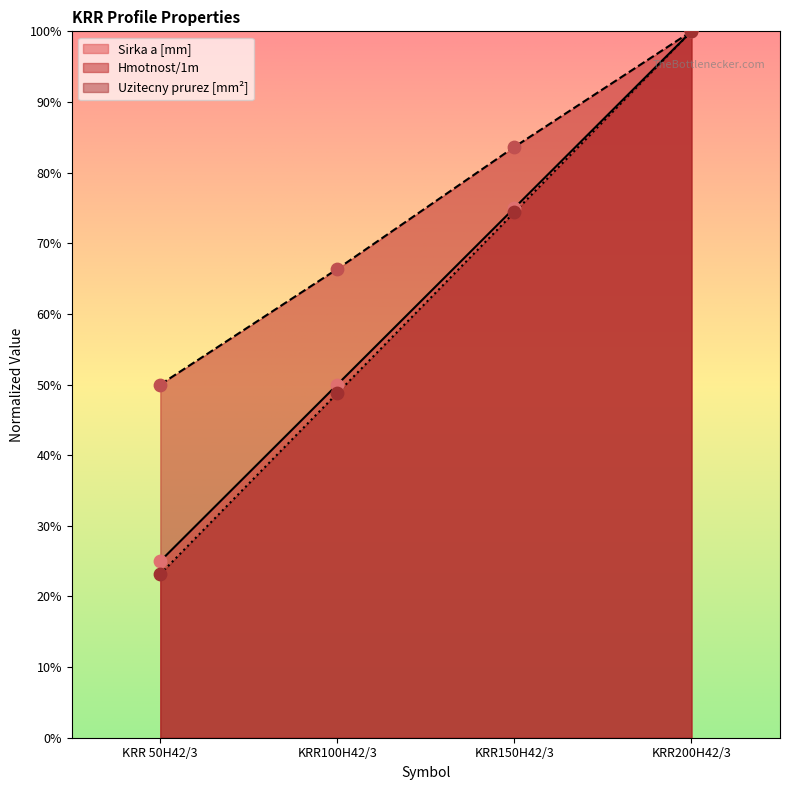

Is the value of Sirka a [mm] at KRR150H42/3 greater than the value of Hmotnost/1m at KRR150H42/3?

No